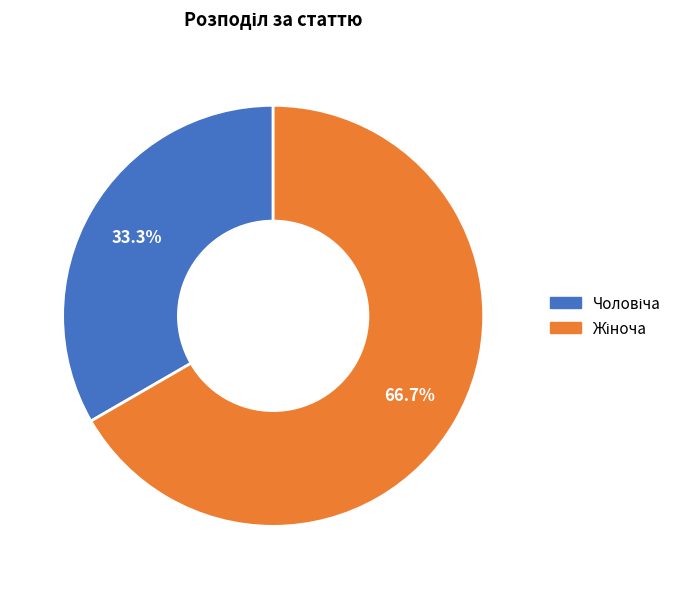

Does any single category account for the majority?

Yes